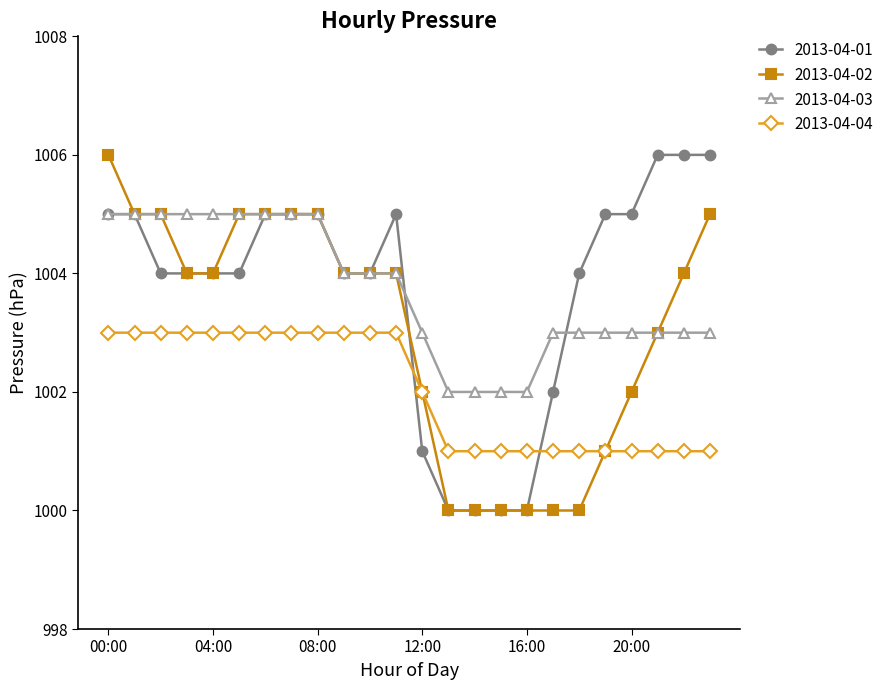

What is the smallest value displayed?

1000